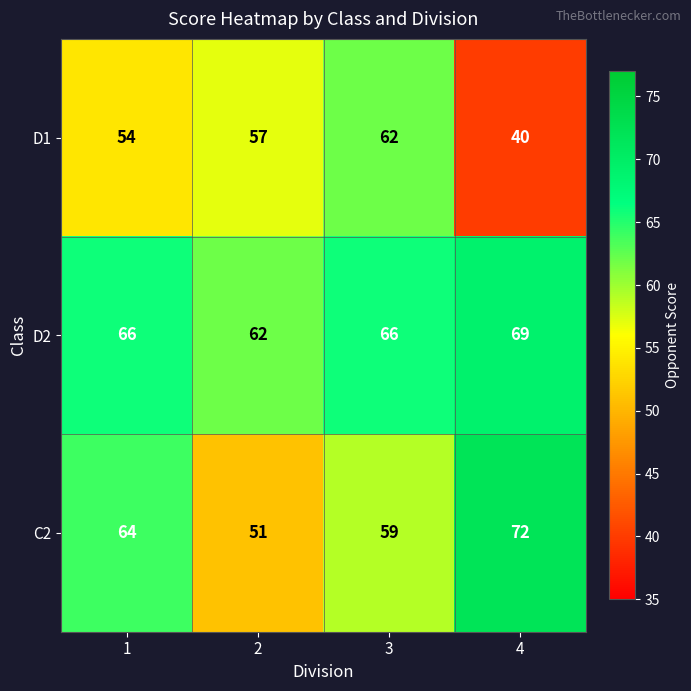

Which series has the largest range (max minus min)?

D1